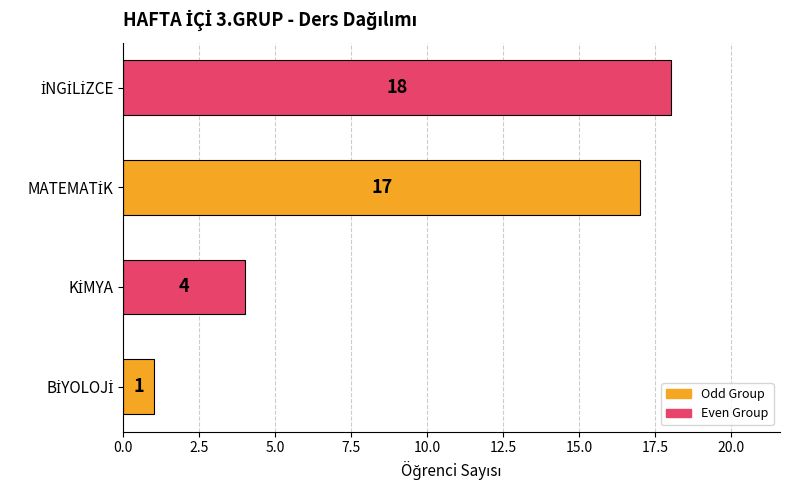

What is the maximum value shown in the chart?

18